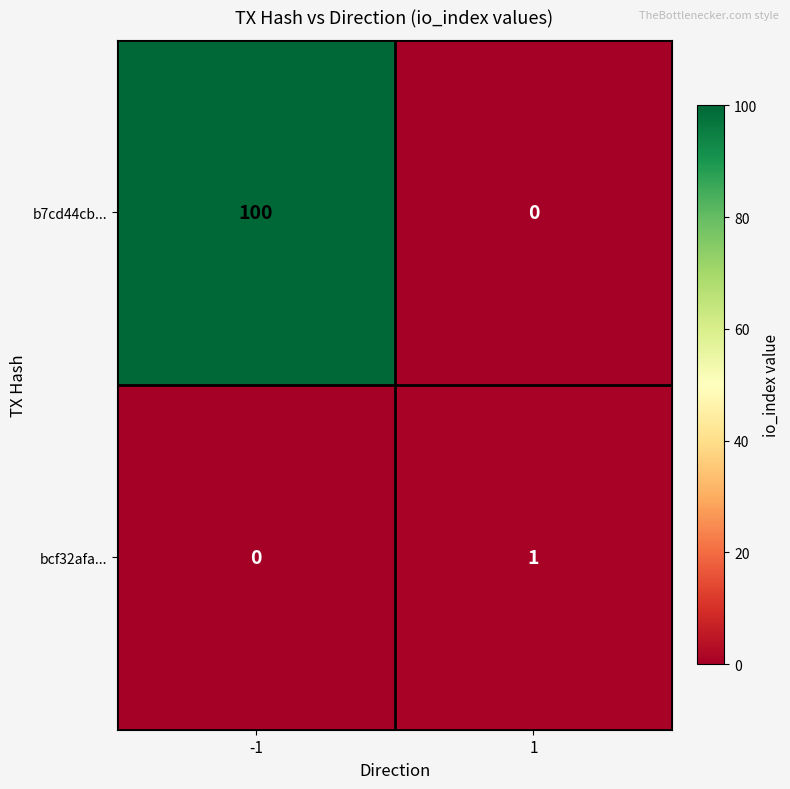

List the series in order of their peak value, highest first.

b7cd44cb..., bcf32afa...